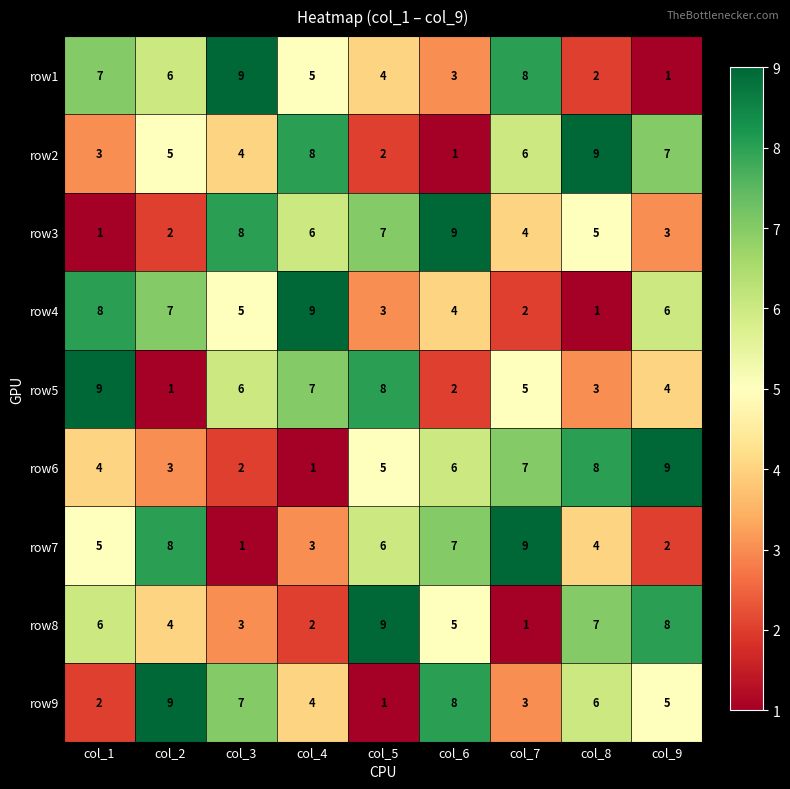

Which series changed the most between col_2 and col_8?

row4